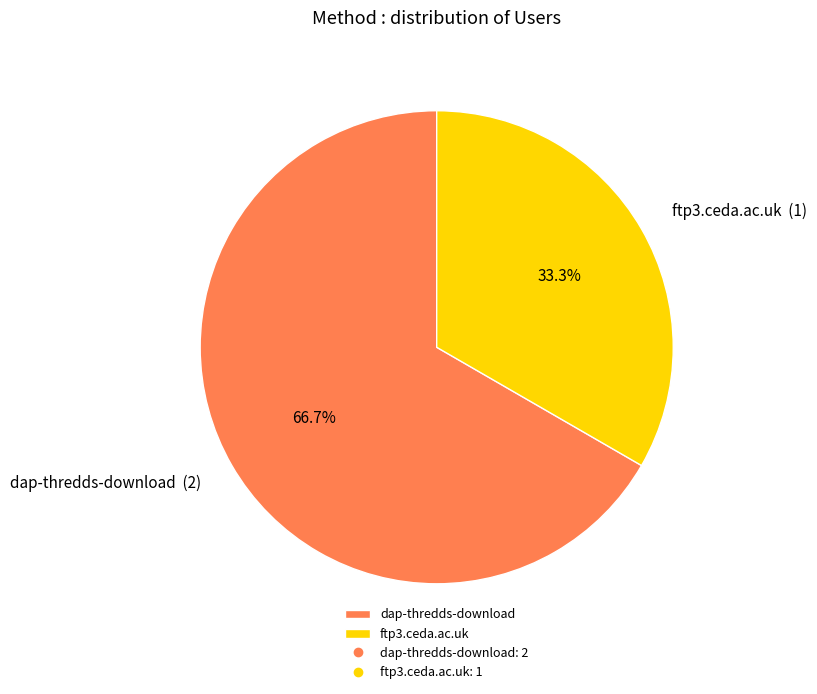

What is the smallest slice in the pie chart?

ftp3.ceda.ac.uk